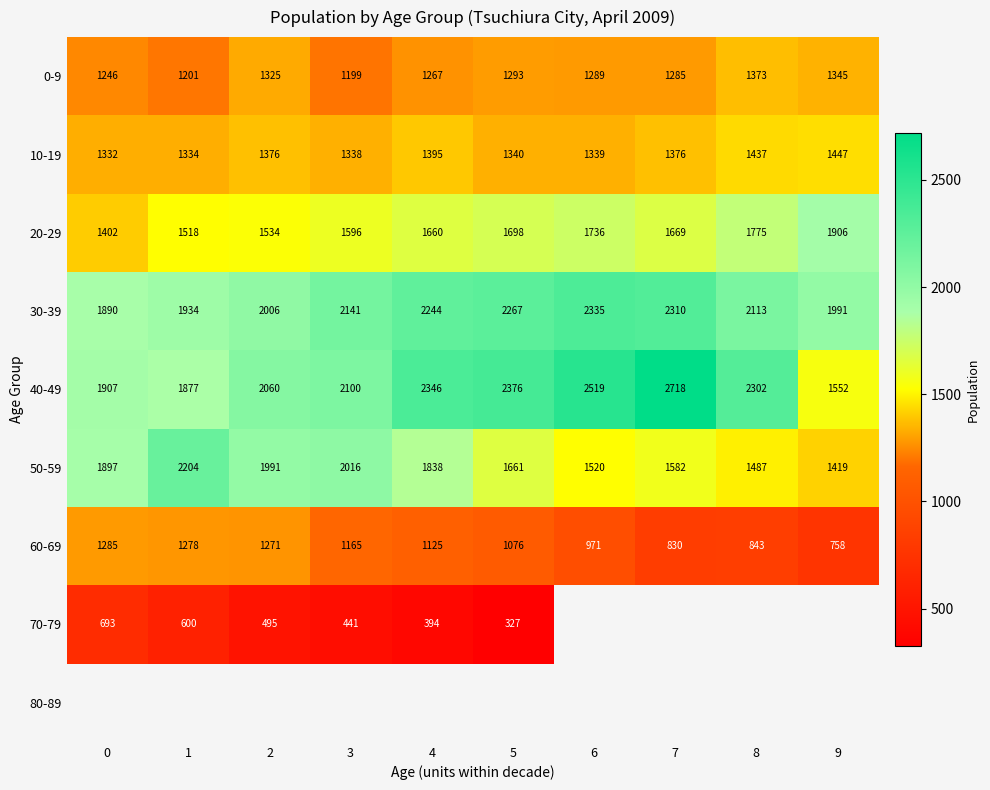

The value of 20-29 at 1 is 2342.2. True or false?

False